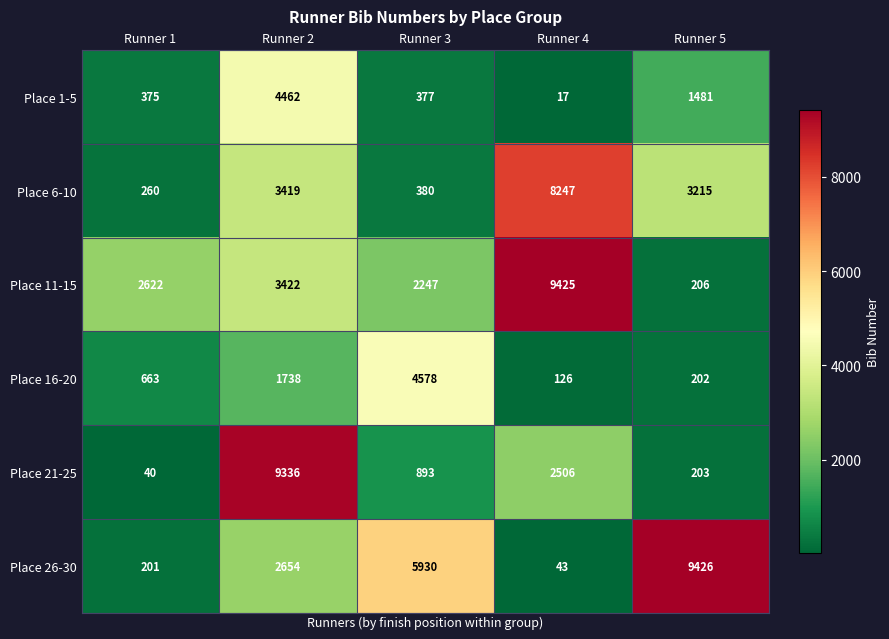

Reading left to right, extract all data points from this chart.

Place 1-5: 375	4462	377	17	1481
Place 6-10: 260	3419	380	8247	3215
Place 11-15: 2622	3422	2247	9425	206
Place 16-20: 663	1738	4578	126	202
Place 21-25: 40	9336	893	2506	203
Place 26-30: 201	2654	5930	43	9426